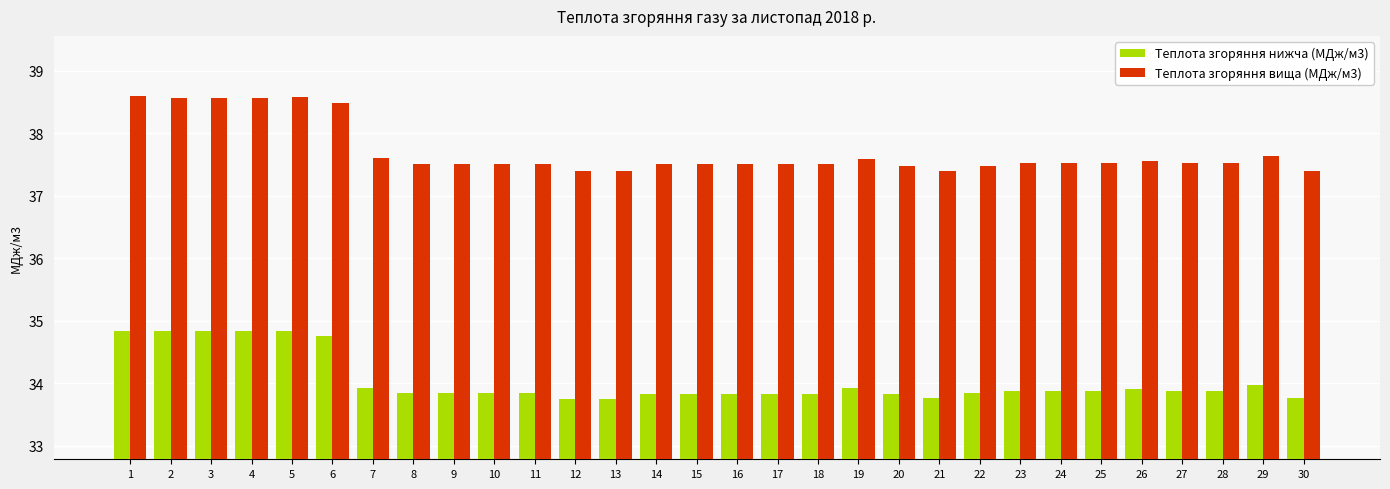

Does the chart contain any negative values?

No